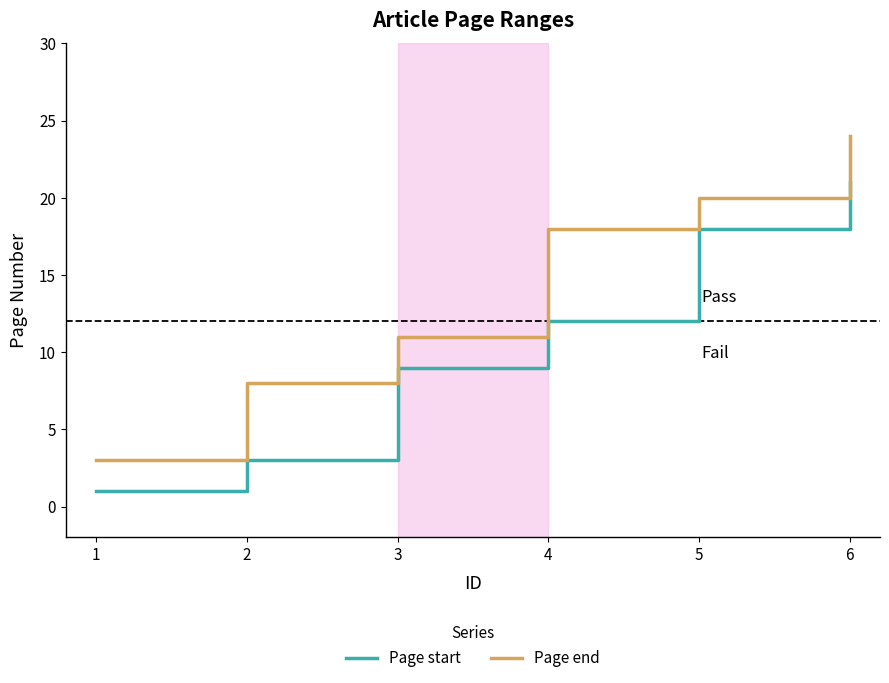

Count the number of data series in this chart.

2